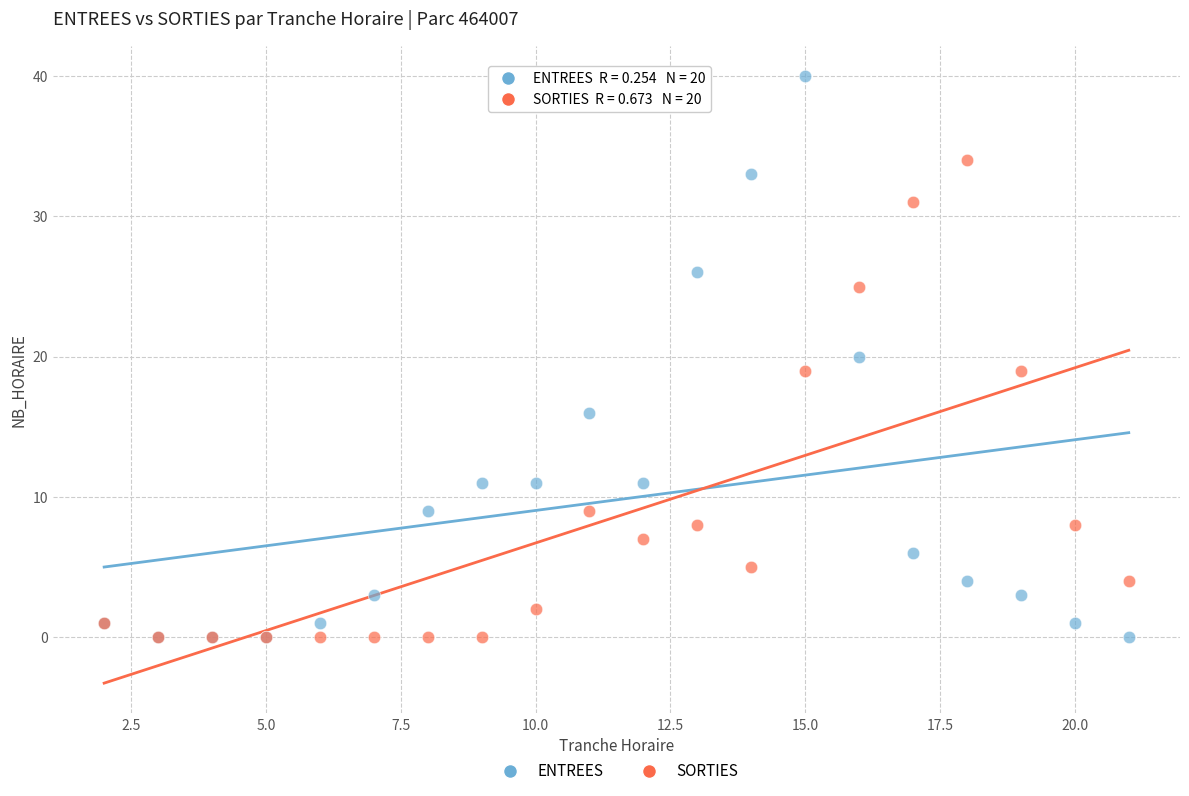

What are all the series names shown in the legend?

ENTREES, SORTIES